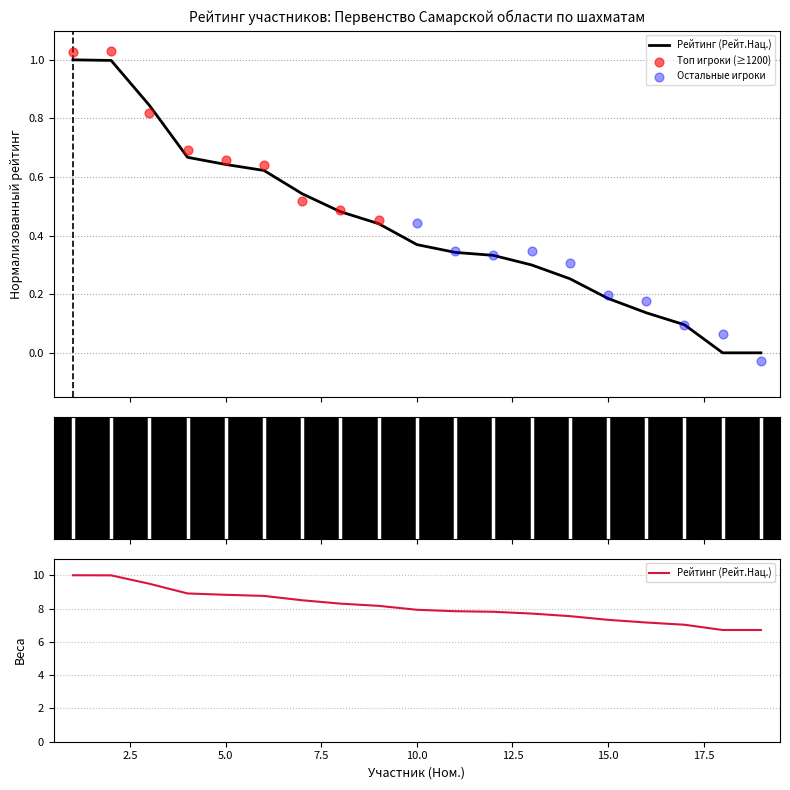

What is the change in value from Ларкин Данила to Акельев Валерий?

-0.7